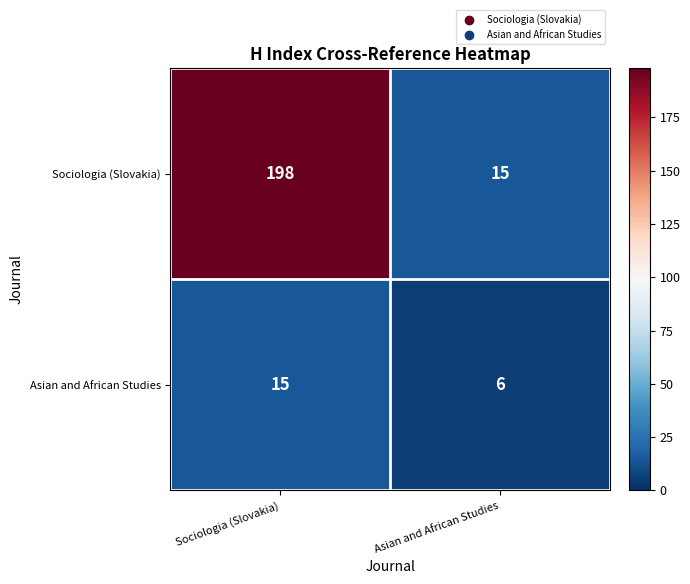

At which category does the chart reach its minimum across all series?

Asian and African Studies